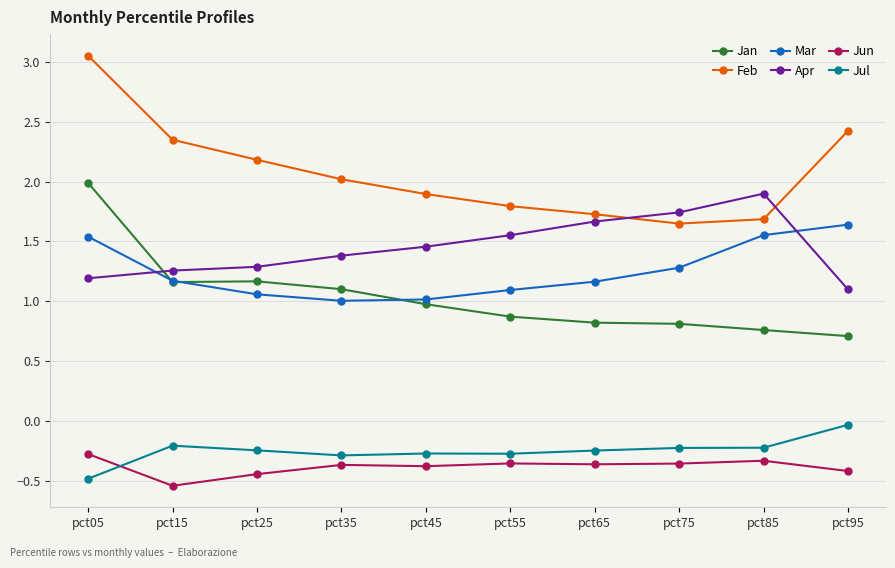

True or false: Jul and Mar intersect in this chart.

False